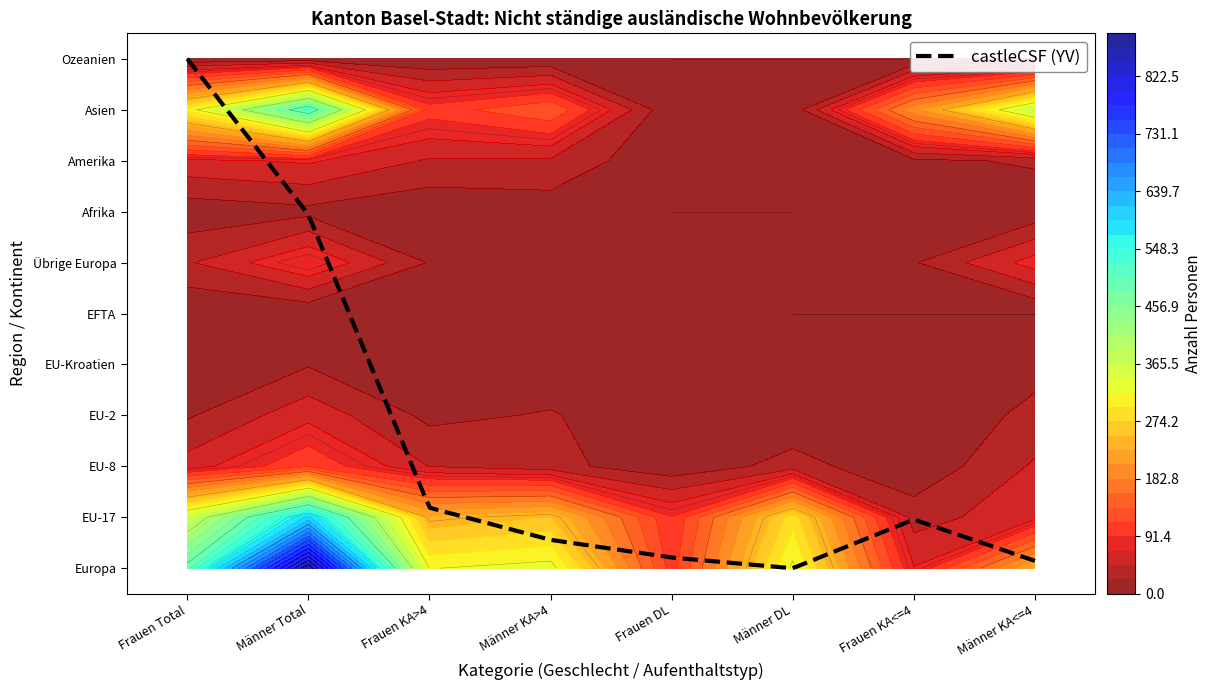

Rank the categories by EU-17 value from lowest to highest.

Frauen KA<=4, Männer KA<=4, Frauen DL, Frauen KA>4, Männer KA>4, Männer DL, Frauen Total, Männer Total